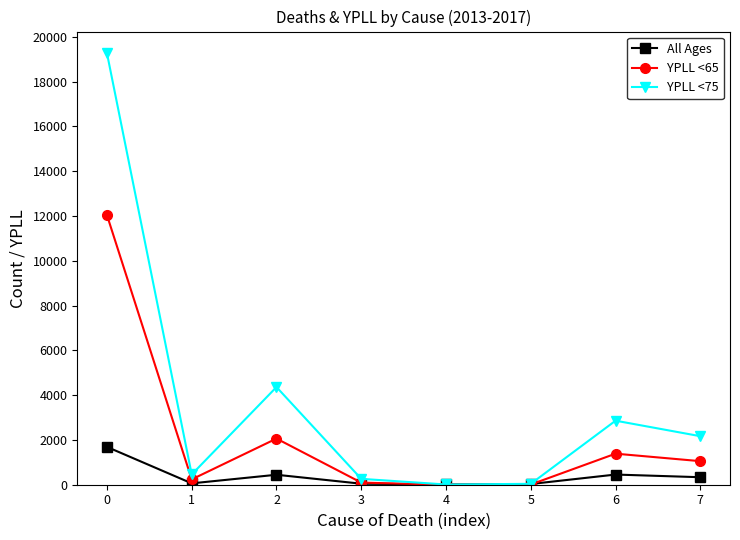

Rank the series by their maximum value, from lowest to highest.

All Ages, YPLL <65, YPLL <75